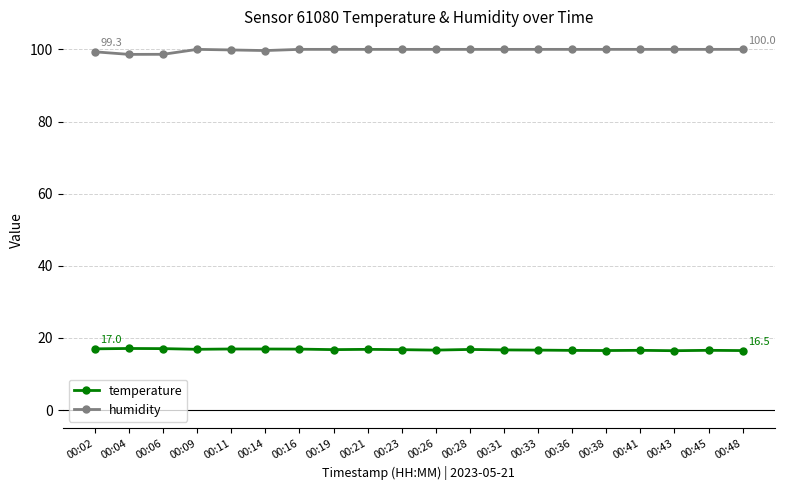

True or false: temperature and humidity intersect in this chart.

False